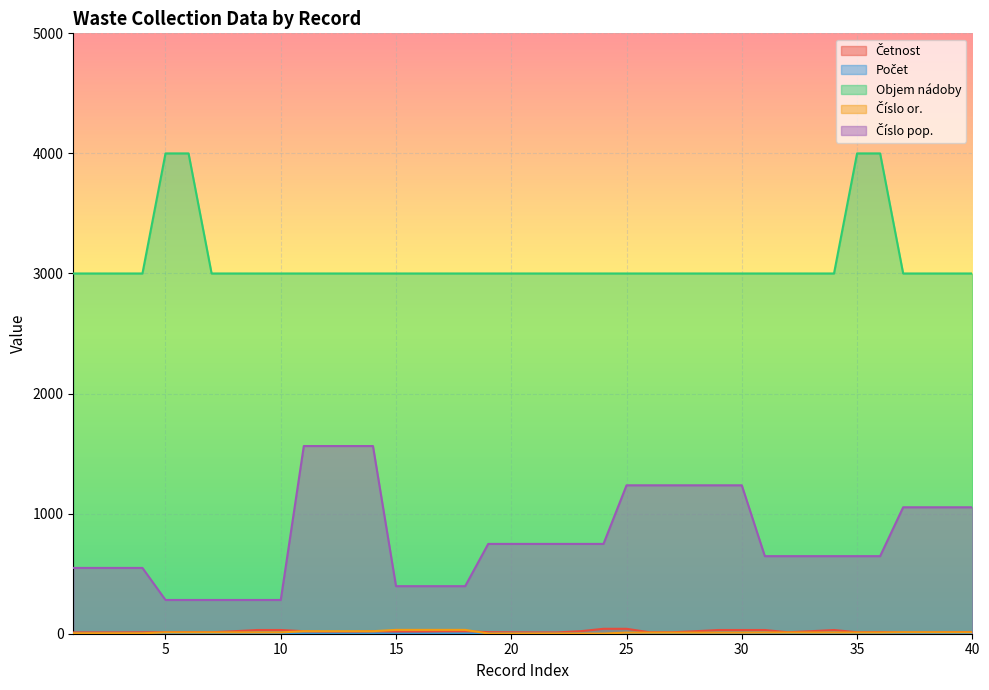

What is the approximate value of Objem nádoby at 14?

3000.0